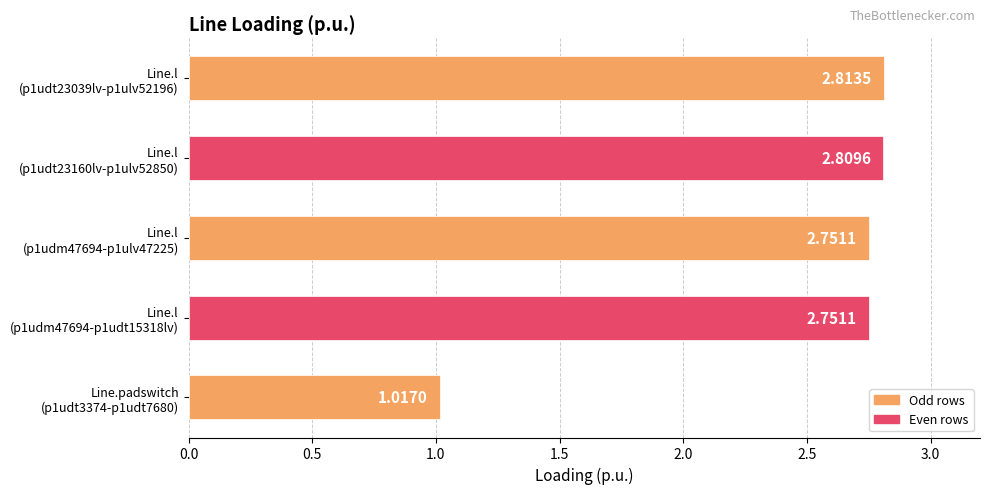

What is the difference between the maximum and minimum values?

1.8